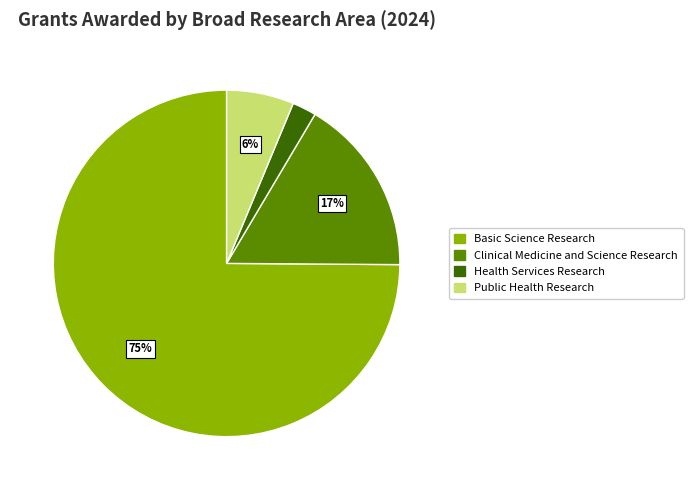

To the nearest percent, what is the difference between the largest and smallest slice percentages?

73%